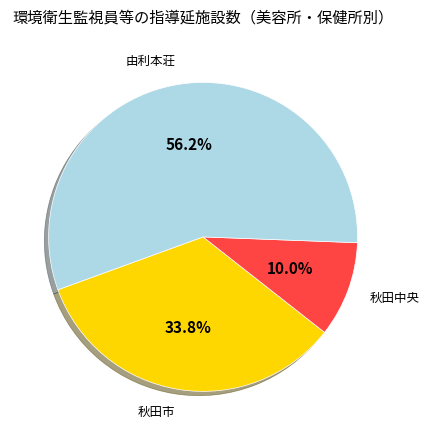

Is there any slice that represents more than half of the pie?

Yes